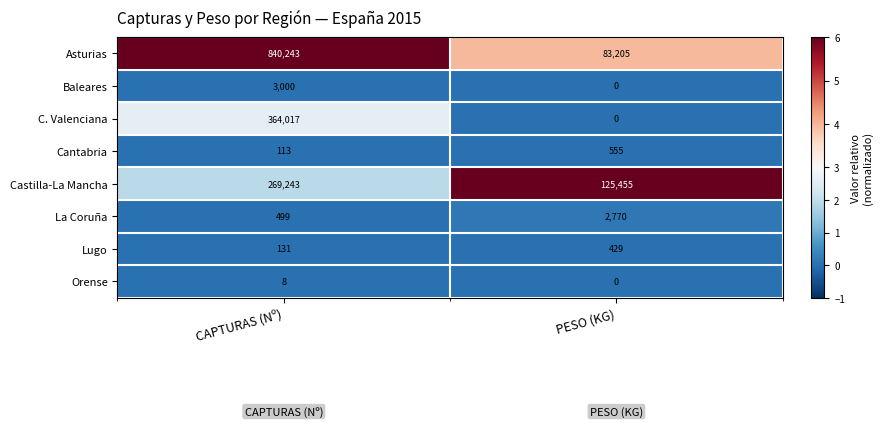

Is the value of Lugo at PESO (KG) greater than the value of Castilla-La Mancha at CAPTURAS (Nº)?

No